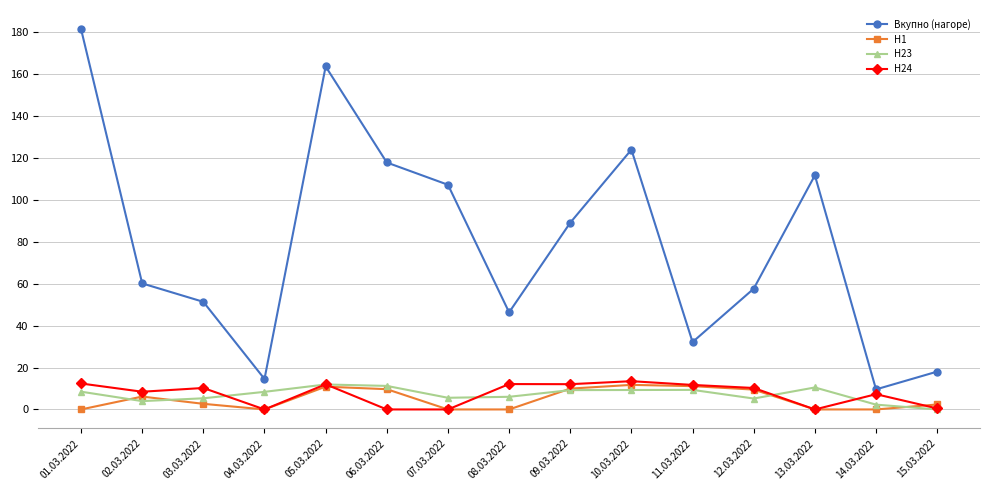

The Вкупно (нагоре) series shows 111.7 at 13.03.2022. True or false?

True